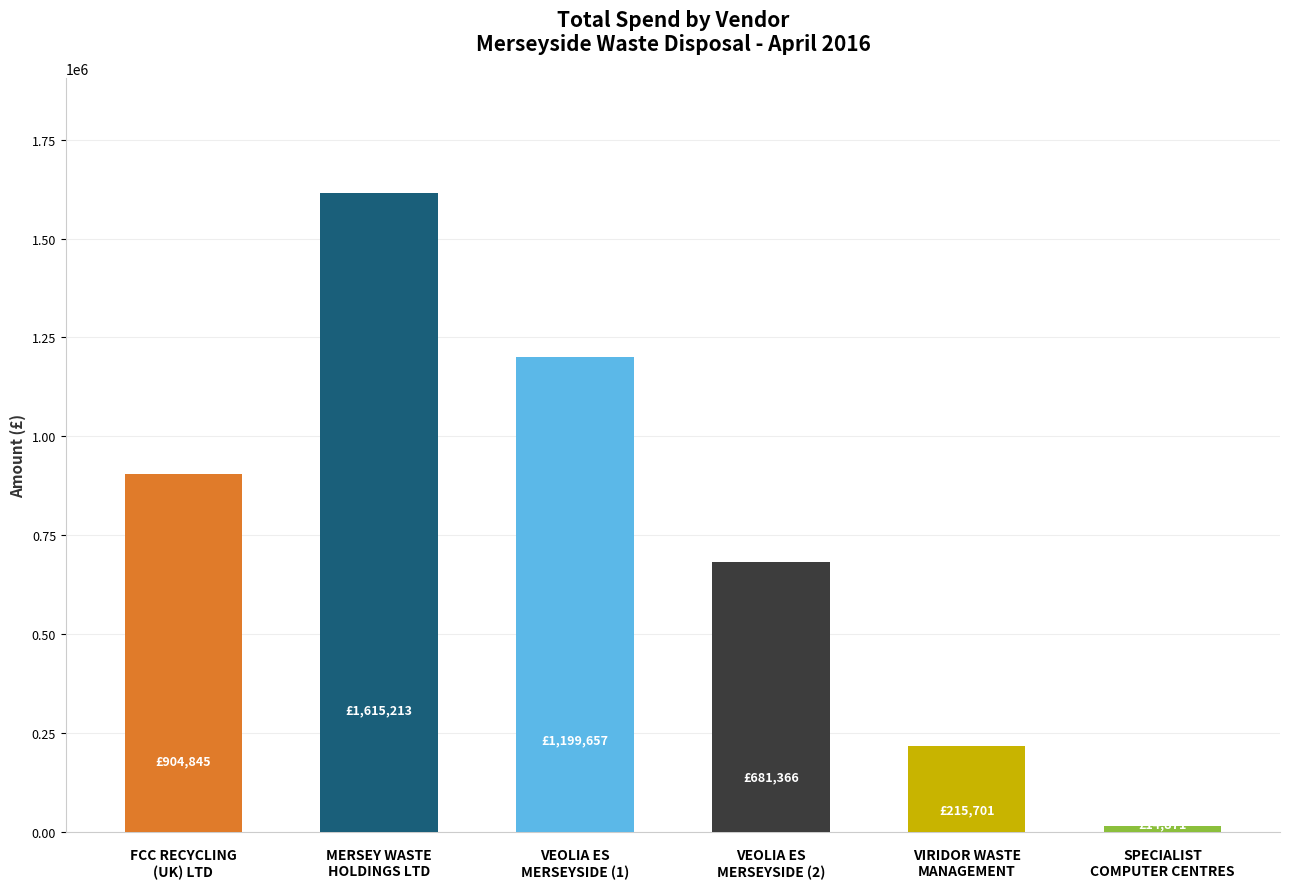

Which label corresponds to the smallest value in the chart?

SPECIALIST COMPUTER CENTRES PLC